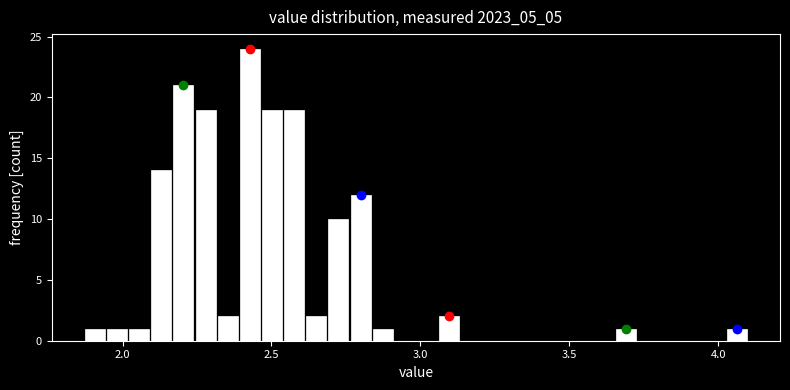

Around what value on the x-axis is the tallest bar? Give the approximate position of its centre, as read against the axis.

2.45